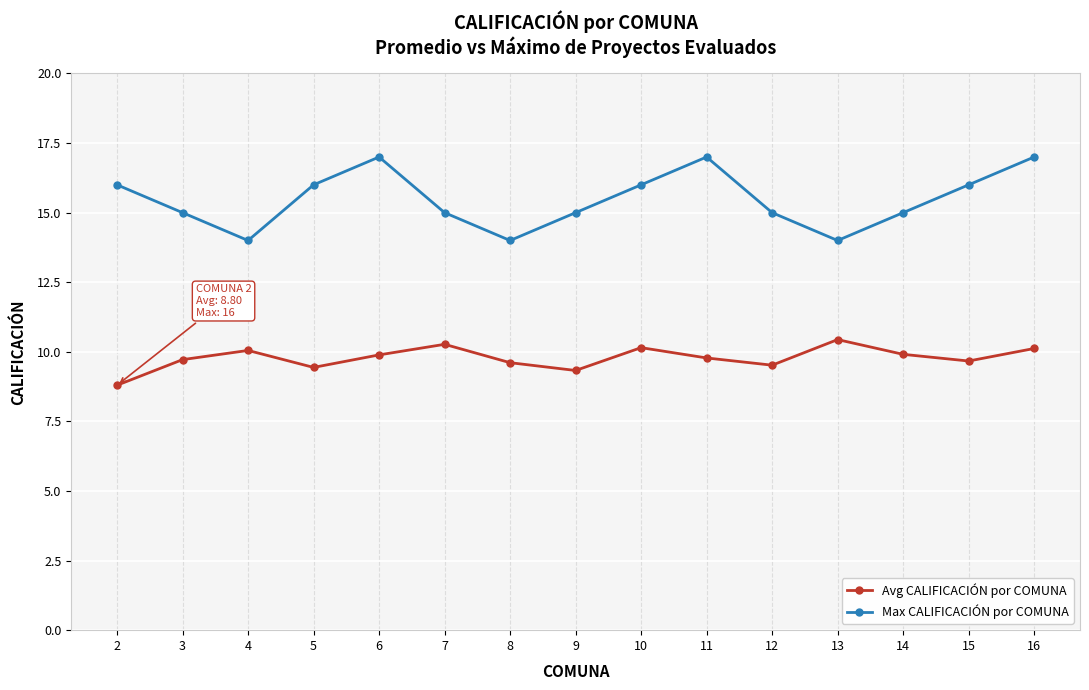

True or false: Max CALIFICACIÓN por COMUNA and Avg CALIFICACIÓN por COMUNA cross at least once.

False